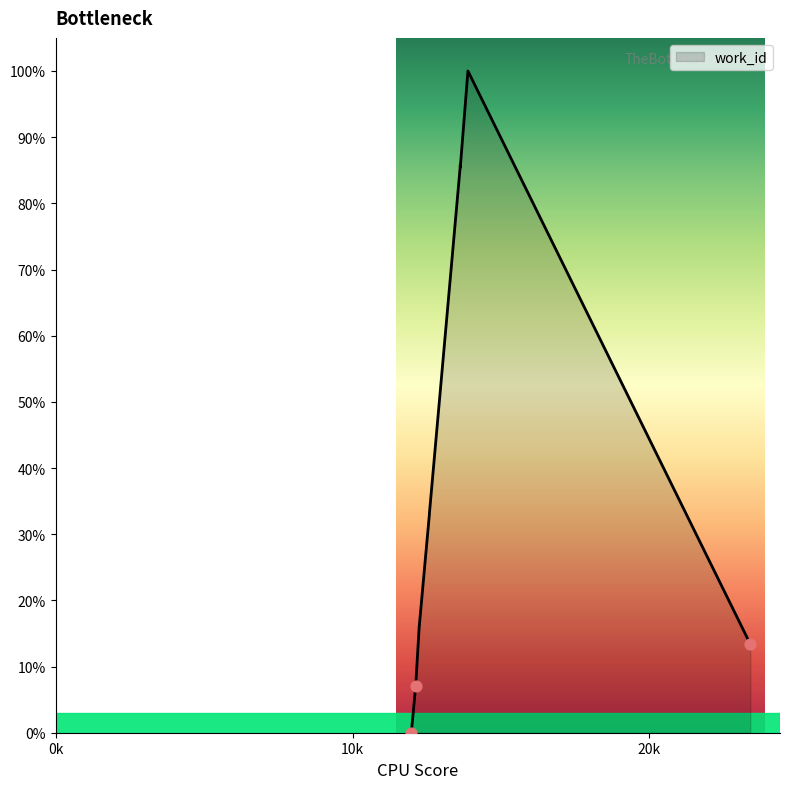

What is the maximum value shown in the chart?

100.0